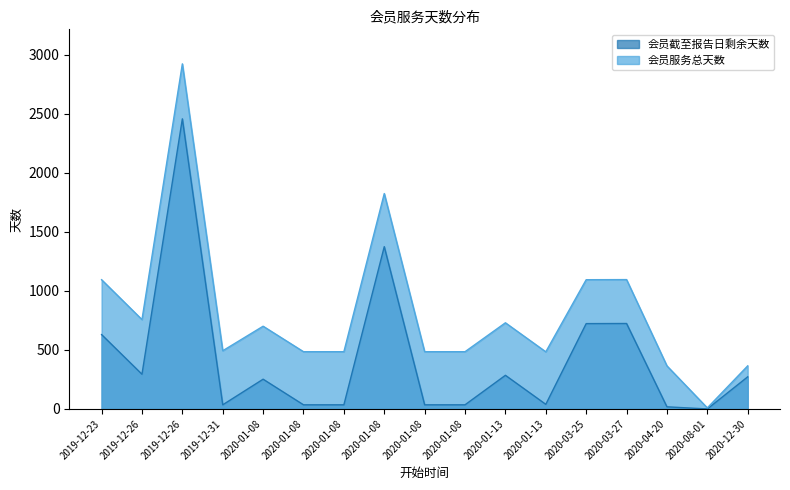

What are all the series names shown in the legend?

会员截至报告日剩余天数, 会员服务总天数